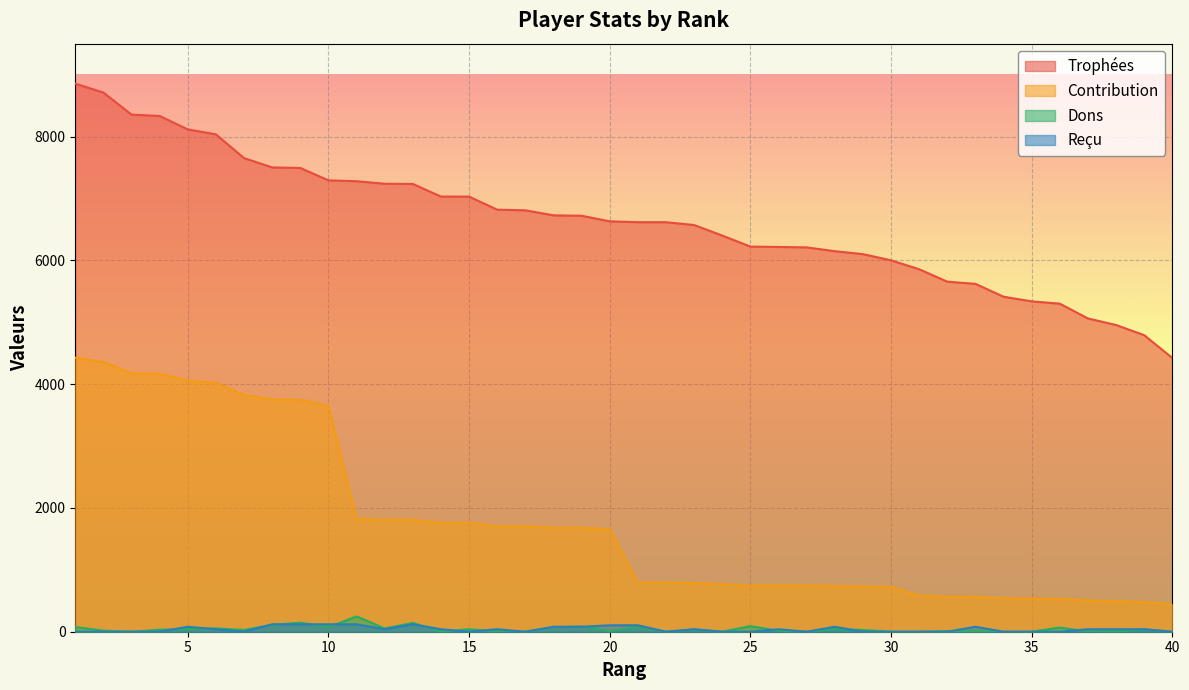

What is the value of the Dons point at the 15th from the left?

40